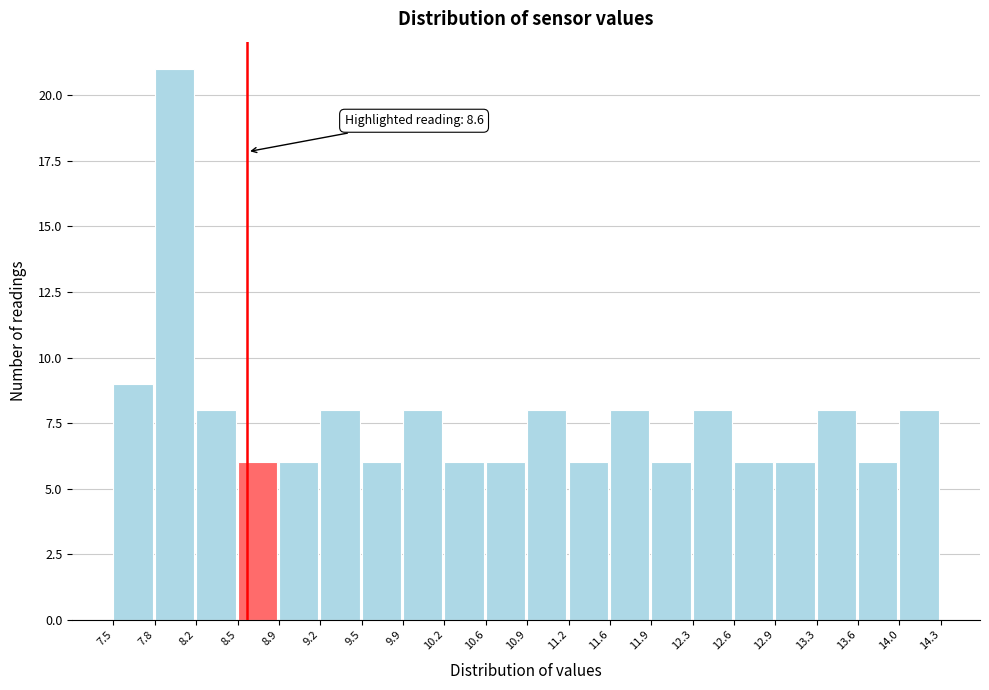

Over which range of the x-axis is the bar tallest?

7.8 to 8.2